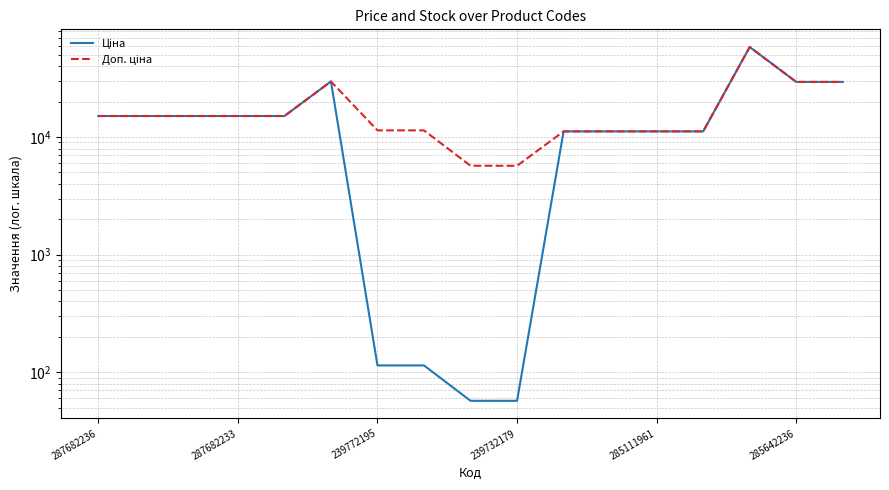

What is the difference between the highest and lowest values at 8?

5647.9